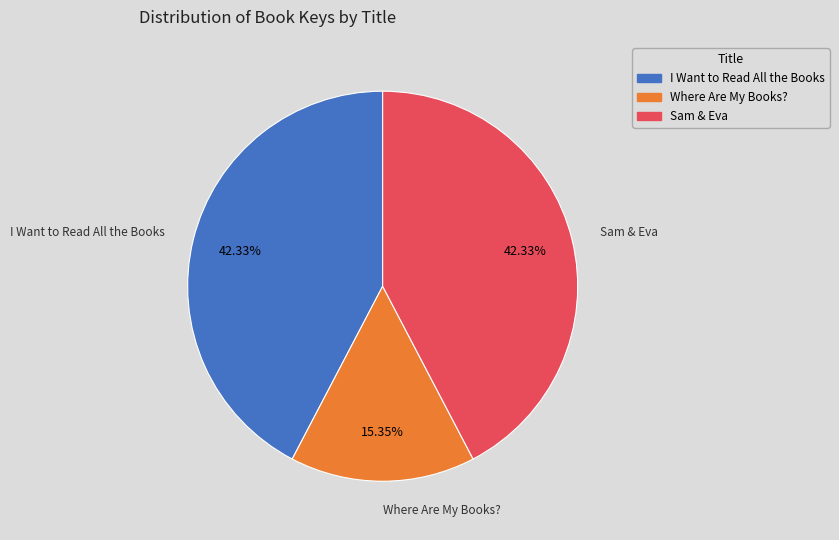

Which slice is the smallest?

Where Are My Books?